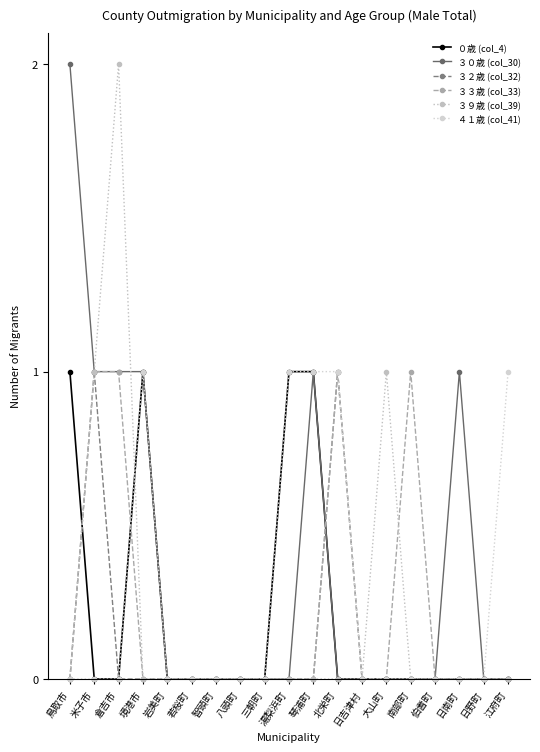

At which label does ３２歳 (col_32) reach its peak?

米子市